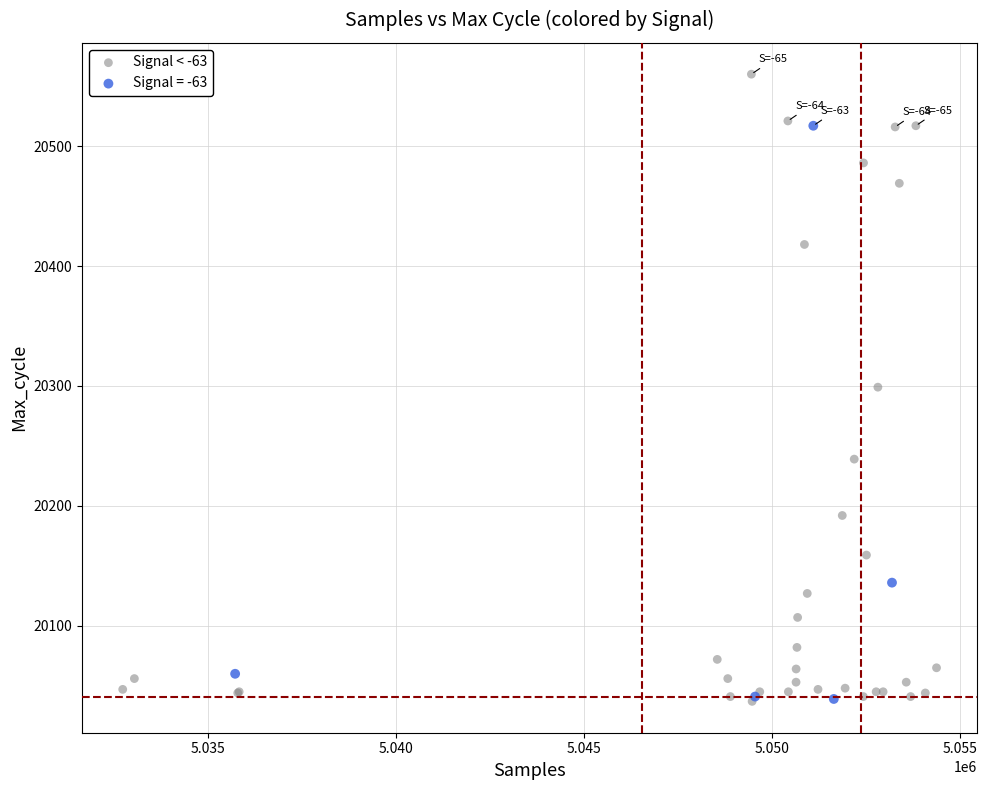

Which series has the largest Y range (max minus min)?

Signal < -63